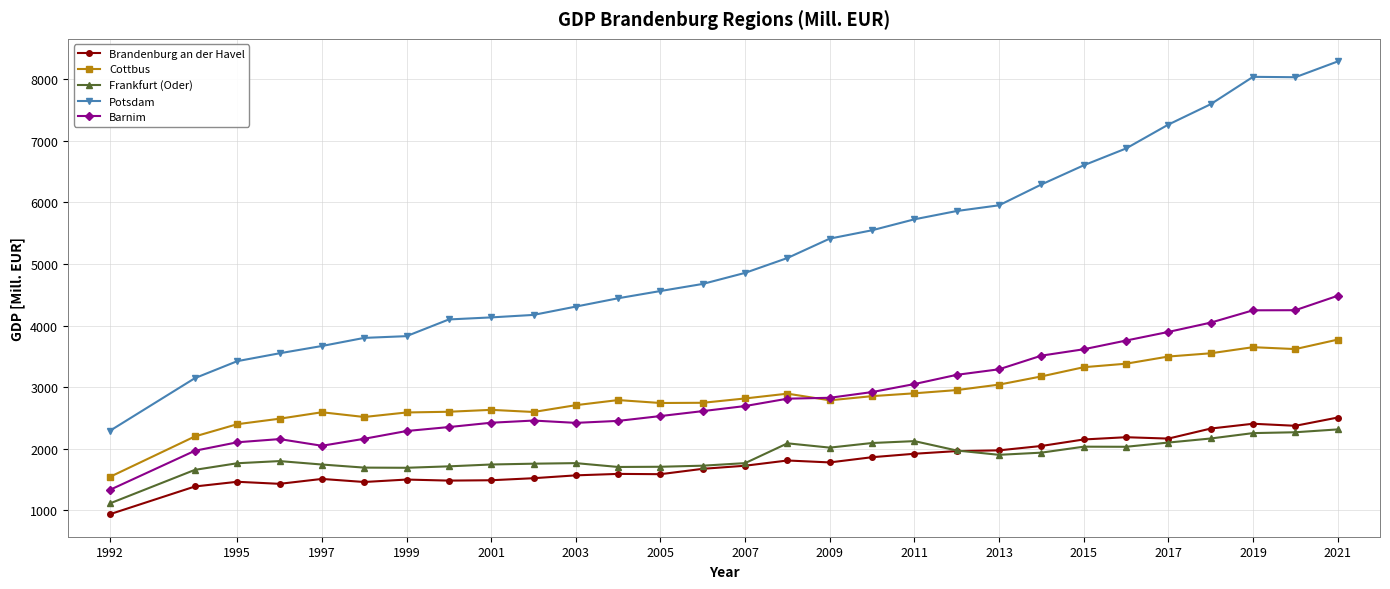

Which series has the largest total across all categories?

Potsdam